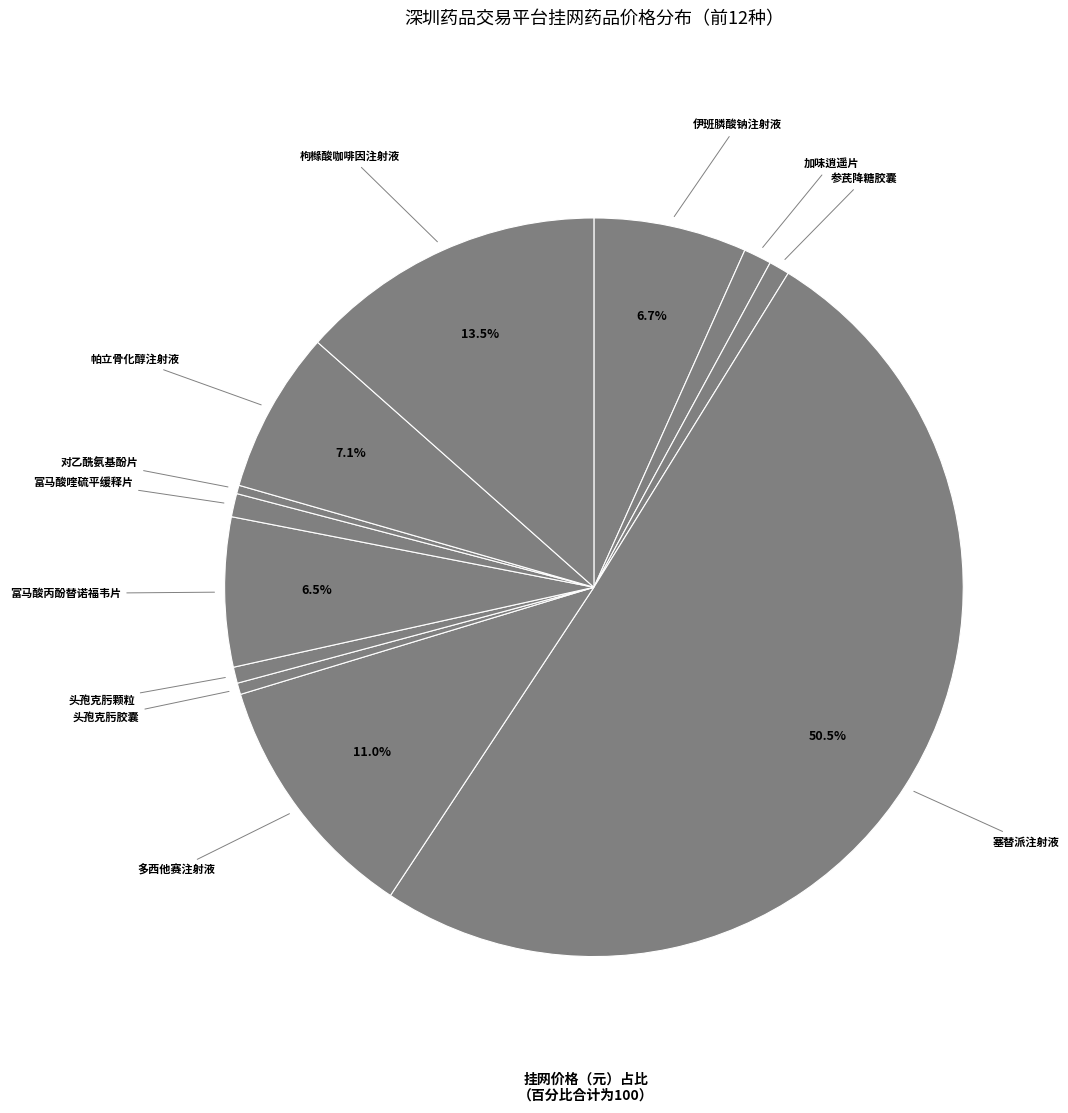

Count the number of slices in the pie.

12